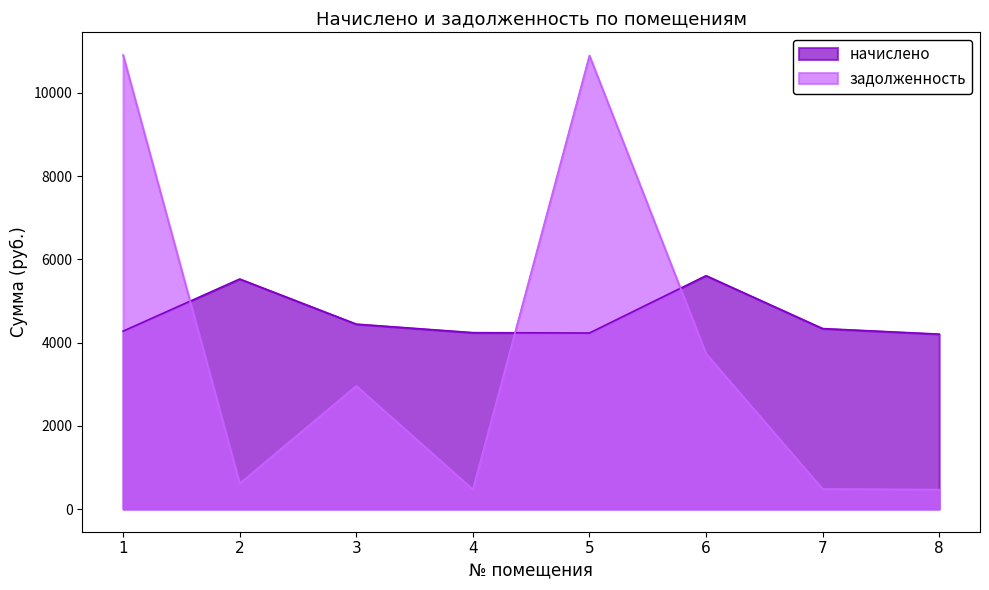

Where is задолженность nearest to the value 5686?

6